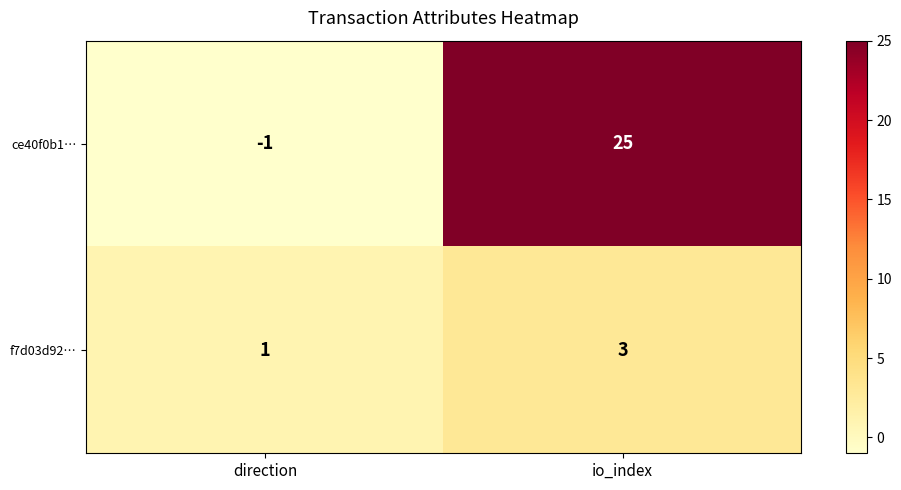

Reading left to right, list all the values displayed in this chart.

ce40f0b1…: direction=-1	io_index=25
f7d03d92…: direction=1	io_index=3